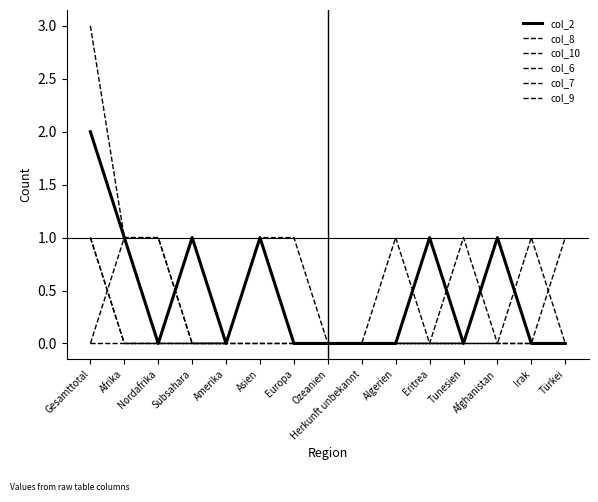

What is the average value of the col_10 series?

1